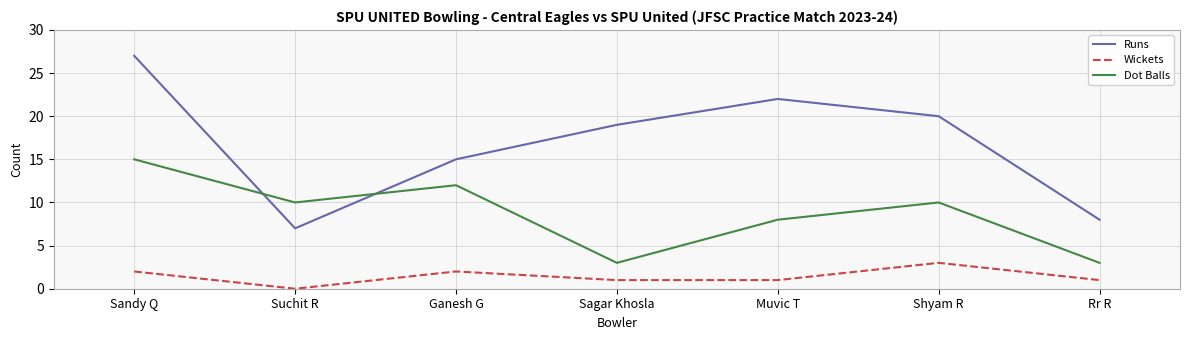

At which label does Dot Balls first exceed 10?

Sandy Q